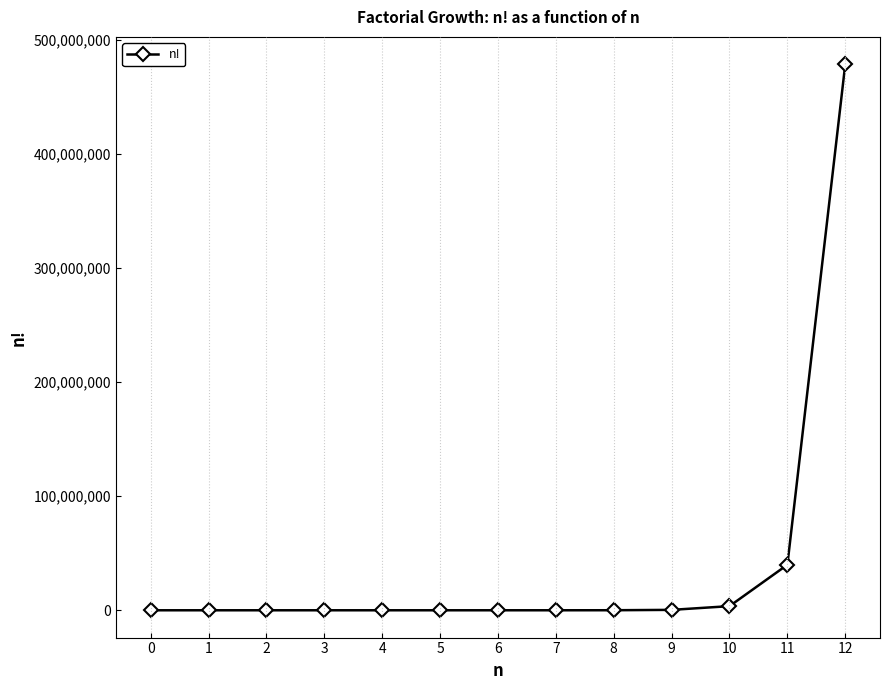

What is the difference between the maximum and minimum values?

479001599